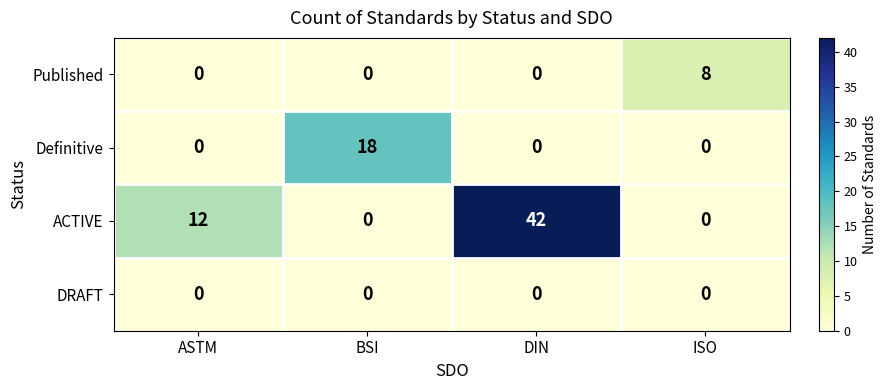

What is the difference between the maximum and minimum values in the Published series?

8